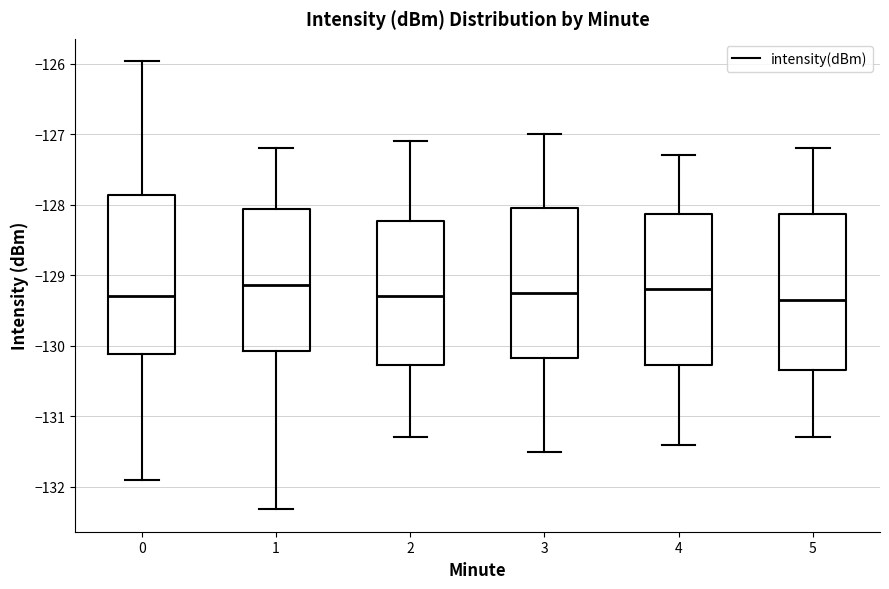

Reading left to right, transcribe this box plot: for each box, give where its median line is, the range the box spans, and where its two whiskers end, as read against the y-axis. The values are not printed on the chart, so give them approximately, as read against the axis.

0: median -129.3, box -130.1 to -127.9, whiskers -131.9 to -126.0
1: median -129.1, box -130.1 to -128.1, whiskers -132.3 to -127.2
2: median -129.3, box -130.3 to -128.2, whiskers -131.3 to -127.1
3: median -129.2, box -130.2 to -128.0, whiskers -131.5 to -127.0
4: median -129.2, box -130.3 to -128.1, whiskers -131.4 to -127.3
5: median -129.3, box -130.3 to -128.1, whiskers -131.3 to -127.2